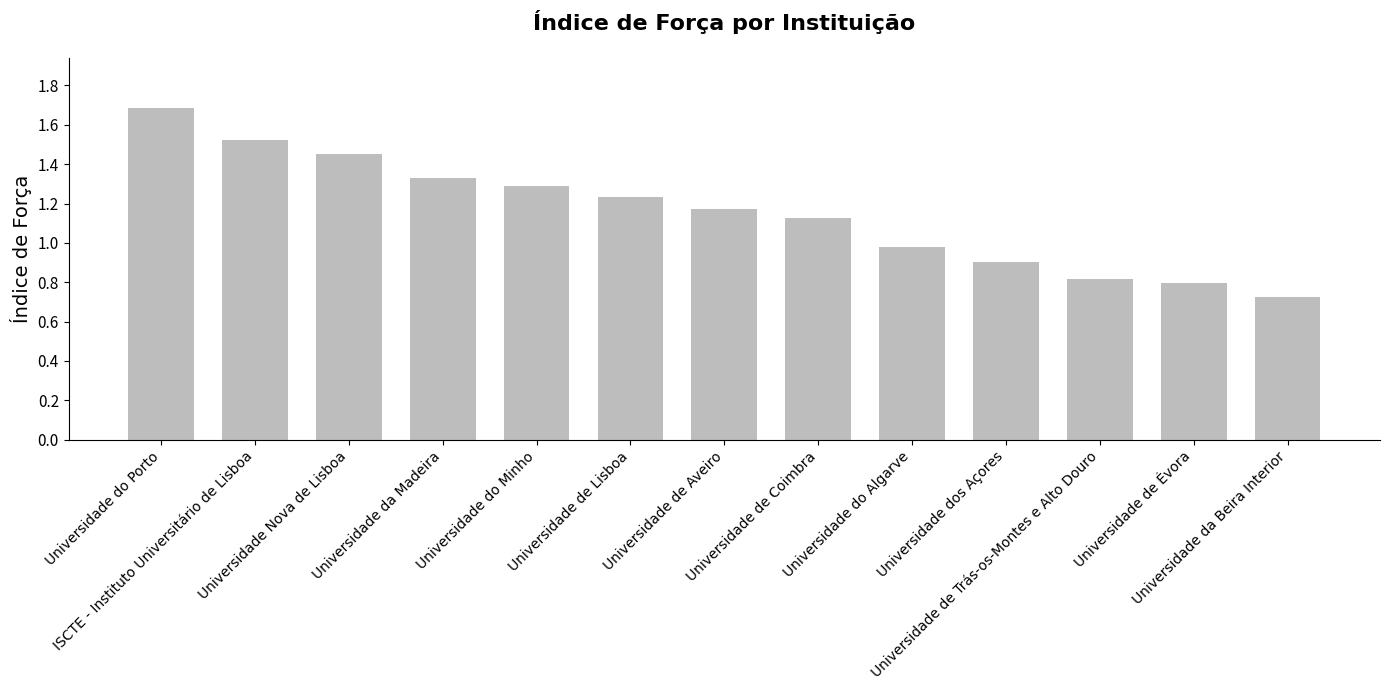

Count the number of data series in this chart.

1